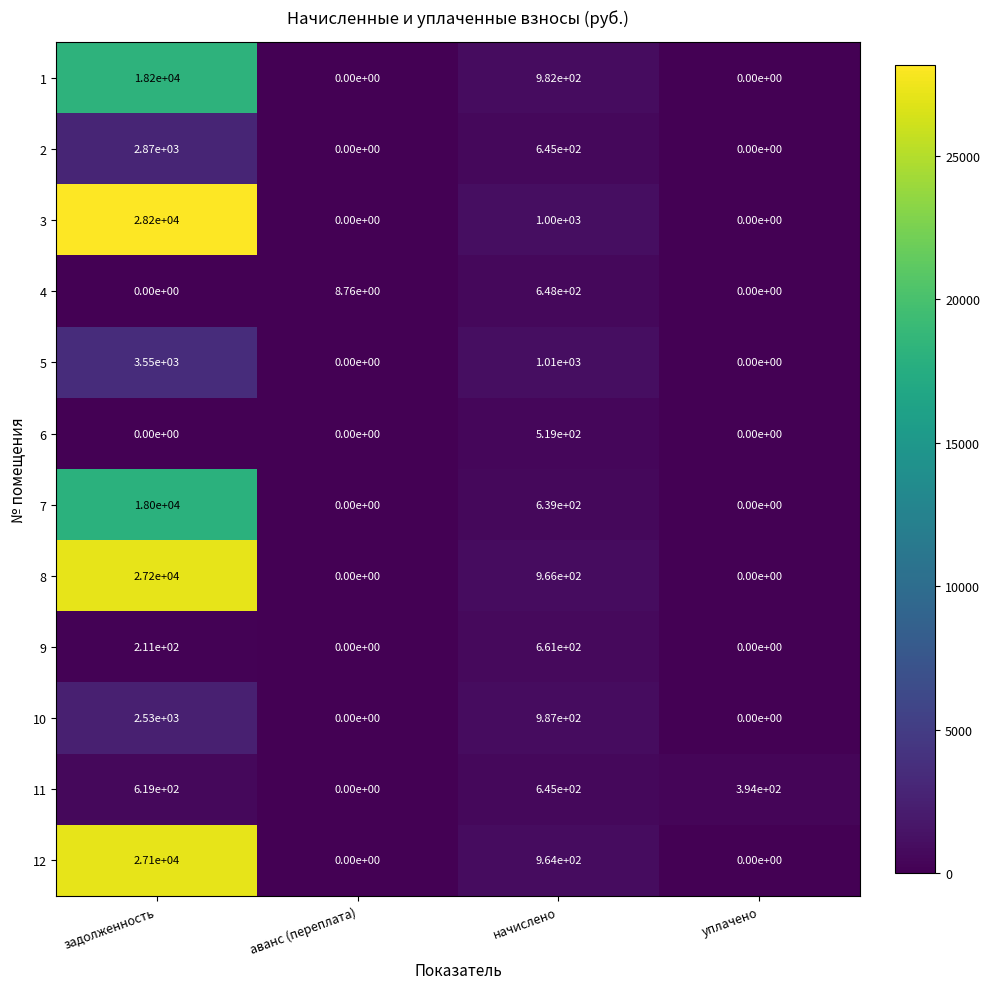

True or false: 8 has a value of 0.0 at аванс (переплата).

True